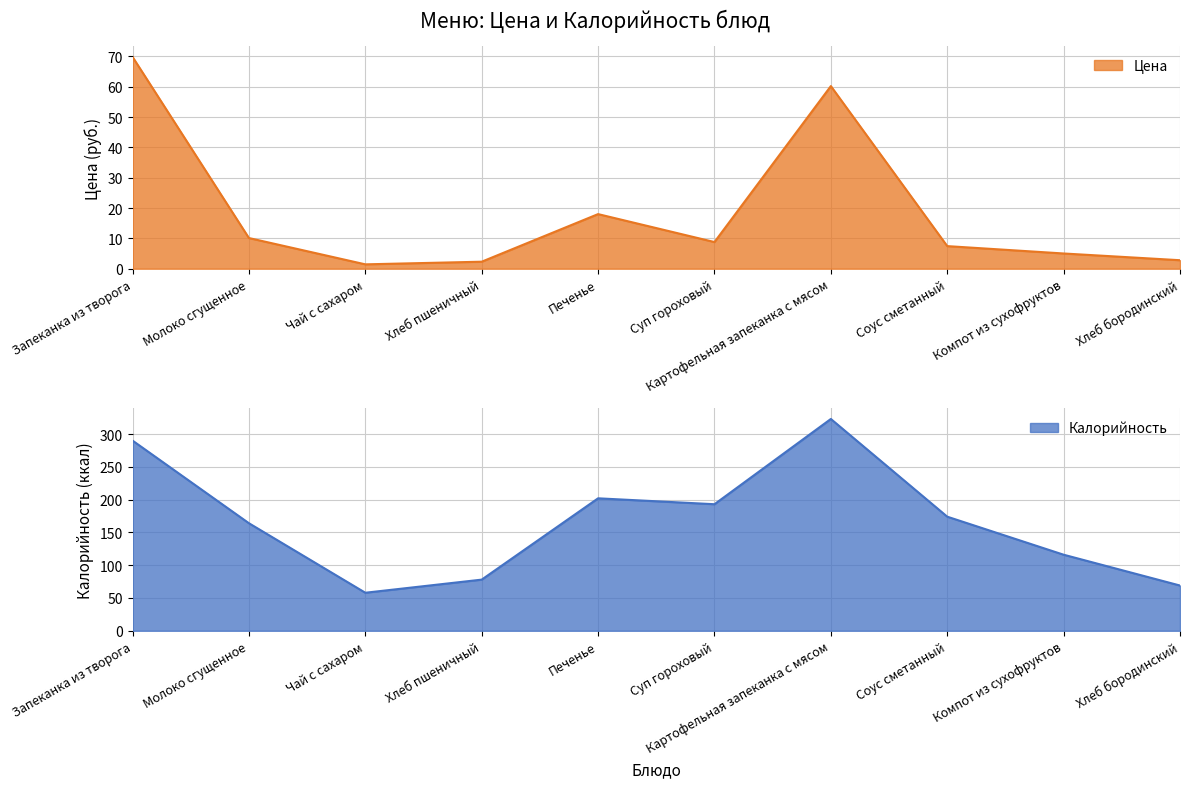

At which label does Калорийность reach its minimum?

Чай с сахаром